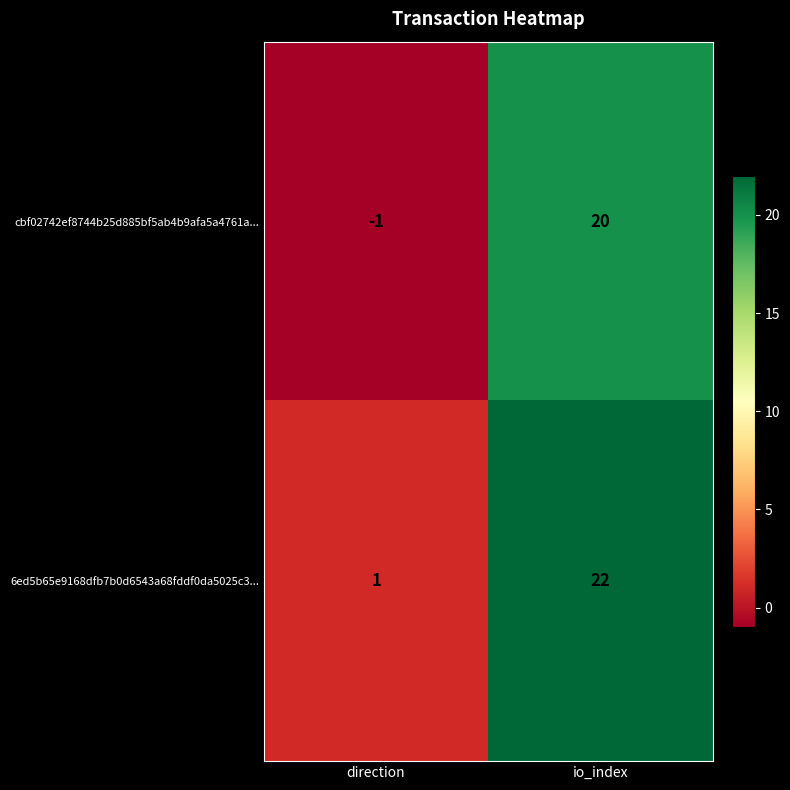

Rank the series by their maximum value, from lowest to highest.

cbf02742ef8744b25d885bf5ab4b9afa5a4761a..., 6ed5b65e9168dfb7b0d6543a68fddf0da5025c3...